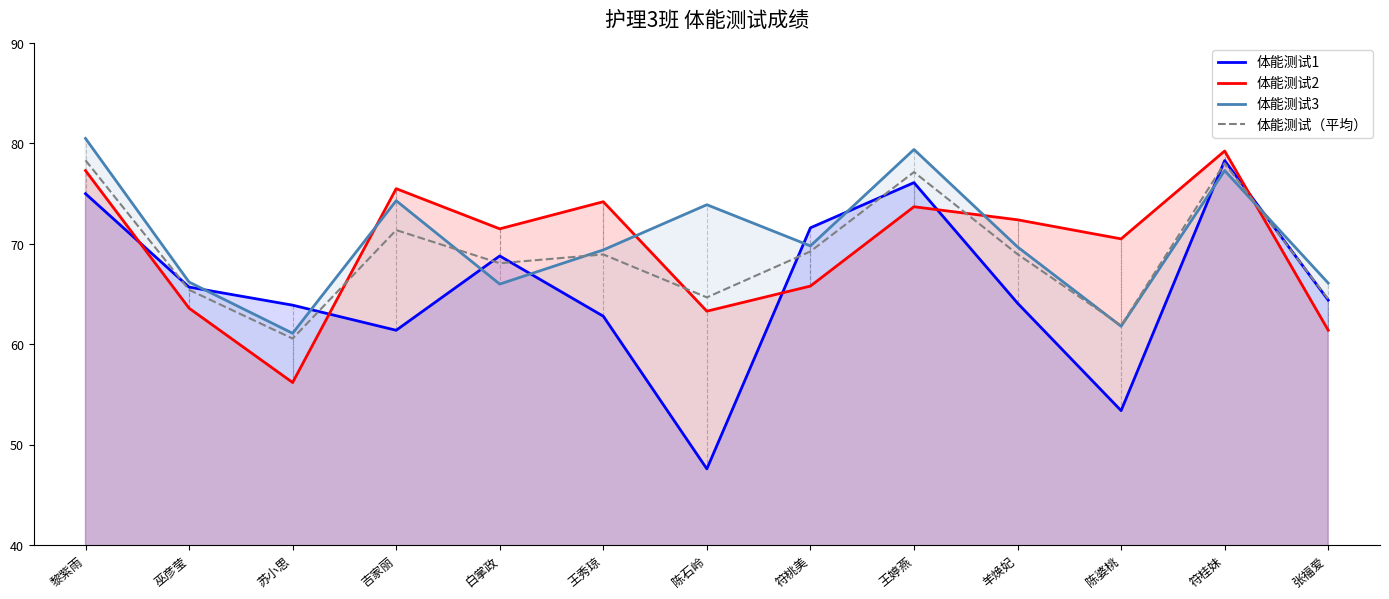

What is the difference between the maximum and second lowest values in the 体能测试2 series?

17.9